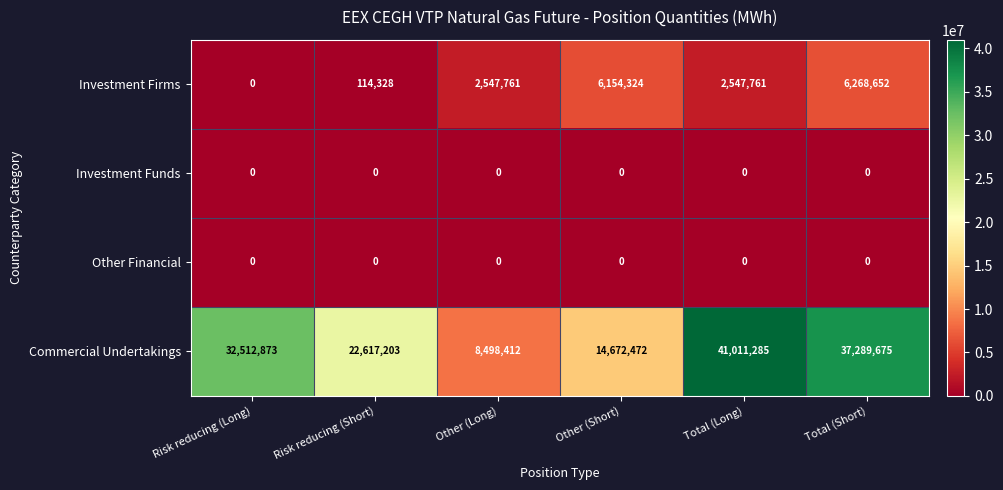

What is the total value across all series at Risk reducing (Short)?

22731531